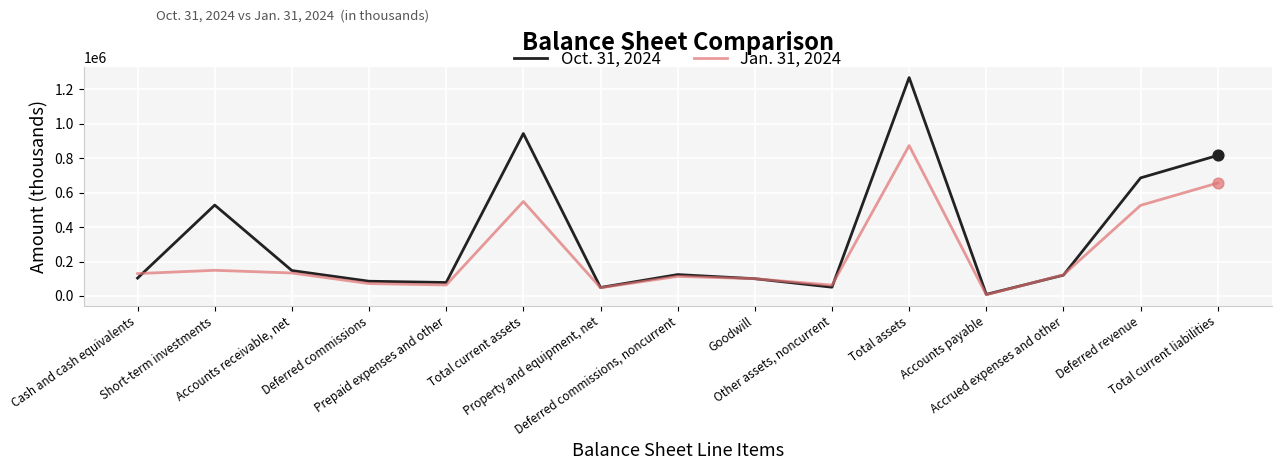

What are all the series names shown in the legend?

Oct. 31, 2024, Jan. 31, 2024